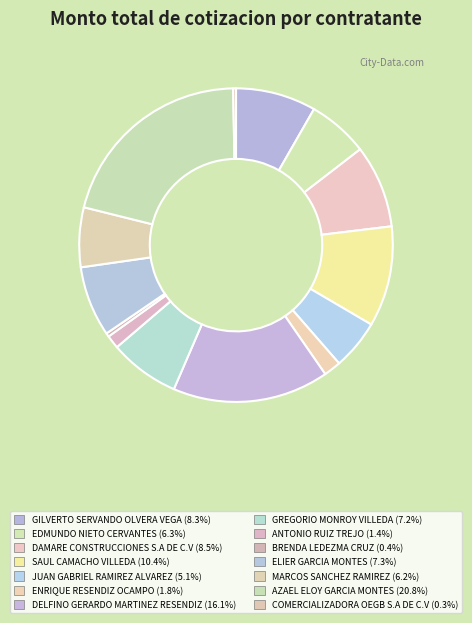

Does COMERCIALIZADORA OEGB S.A DE C.V account for over 50% of the chart?

No